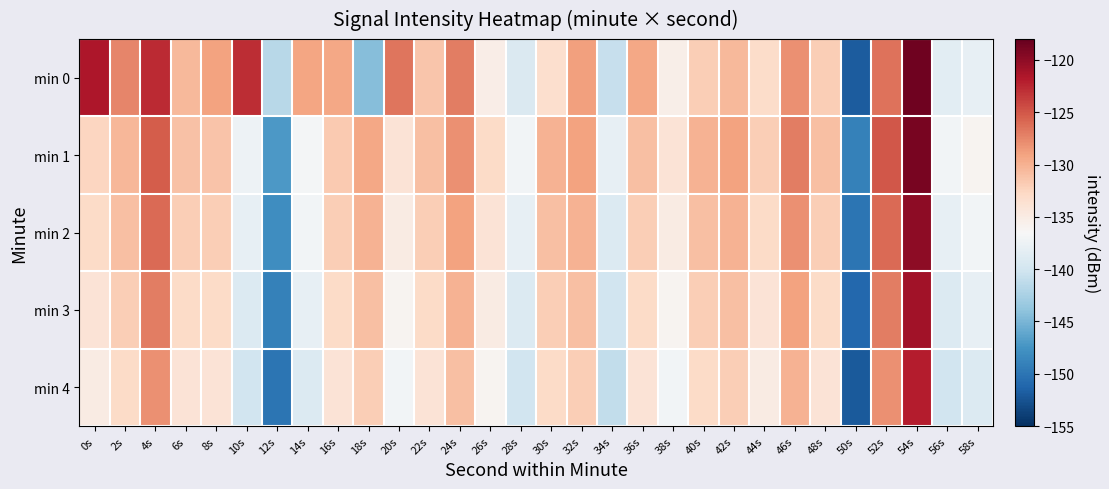

Reading left to right, what are all the values shown in this chart?

min 0: 0s=-121.6	2s=-127.5	4s=-122.7	6s=-130.6	8s=-129.0	10s=-122.9	12s=-141.6	14s=-129.2	16s=-129.4	18s=-144.3	20s=-126.7	22s=-131.4	24s=-127.1	26s=-135.2	28s=-139.2	30s=-133.3	32s=-128.9	34s=-140.7	36s=-129.3	38s=-135.4	40s=-132.0	42s=-130.5	44s=-133.1	46s=-128.1	48s=-132.0	50s=-152.0	52s=-126.5	54s=-118.5	56s=-138.5	58s=-138.0
min 1: 0s=-132.5	2s=-130.3	4s=-125.3	6s=-131.1	8s=-131.3	10s=-137.4	12s=-147.1	14s=-136.8	16s=-131.6	18s=-129.4	20s=-134.0	22s=-131.0	24s=-128.0	26s=-133.0	28s=-137.0	30s=-130.0	32s=-129.0	34s=-138.0	36s=-131.0	38s=-134.0	40s=-130.0	42s=-129.0	44s=-132.0	46s=-127.0	48s=-131.0	50s=-149.0	52s=-125.0	54s=-119.0	56s=-137.0	58s=-136.0
min 2: 0s=-133.0	2s=-131.0	4s=-126.0	6s=-132.0	8s=-132.0	10s=-138.0	12s=-148.0	14s=-137.0	16s=-132.0	18s=-130.0	20s=-135.0	22s=-132.0	24s=-129.0	26s=-134.0	28s=-138.0	30s=-131.0	32s=-130.0	34s=-139.0	36s=-132.0	38s=-135.0	40s=-131.0	42s=-130.0	44s=-133.0	46s=-128.0	48s=-132.0	50s=-150.0	52s=-126.0	54s=-120.0	56s=-138.0	58s=-137.0
min 3: 0s=-134.0	2s=-132.0	4s=-127.0	6s=-133.0	8s=-133.0	10s=-139.0	12s=-149.0	14s=-138.0	16s=-133.0	18s=-131.0	20s=-136.0	22s=-133.0	24s=-130.0	26s=-135.0	28s=-139.0	30s=-132.0	32s=-131.0	34s=-140.0	36s=-133.0	38s=-136.0	40s=-132.0	42s=-131.0	44s=-134.0	46s=-129.0	48s=-133.0	50s=-151.0	52s=-127.0	54s=-121.0	56s=-139.0	58s=-138.0
min 4: 0s=-135.0	2s=-133.0	4s=-128.0	6s=-134.0	8s=-134.0	10s=-140.0	12s=-150.0	14s=-139.0	16s=-134.0	18s=-132.0	20s=-137.0	22s=-134.0	24s=-131.0	26s=-136.0	28s=-140.0	30s=-133.0	32s=-132.0	34s=-141.0	36s=-134.0	38s=-137.0	40s=-133.0	42s=-132.0	44s=-135.0	46s=-130.0	48s=-134.0	50s=-152.0	52s=-128.0	54s=-122.0	56s=-140.0	58s=-139.0